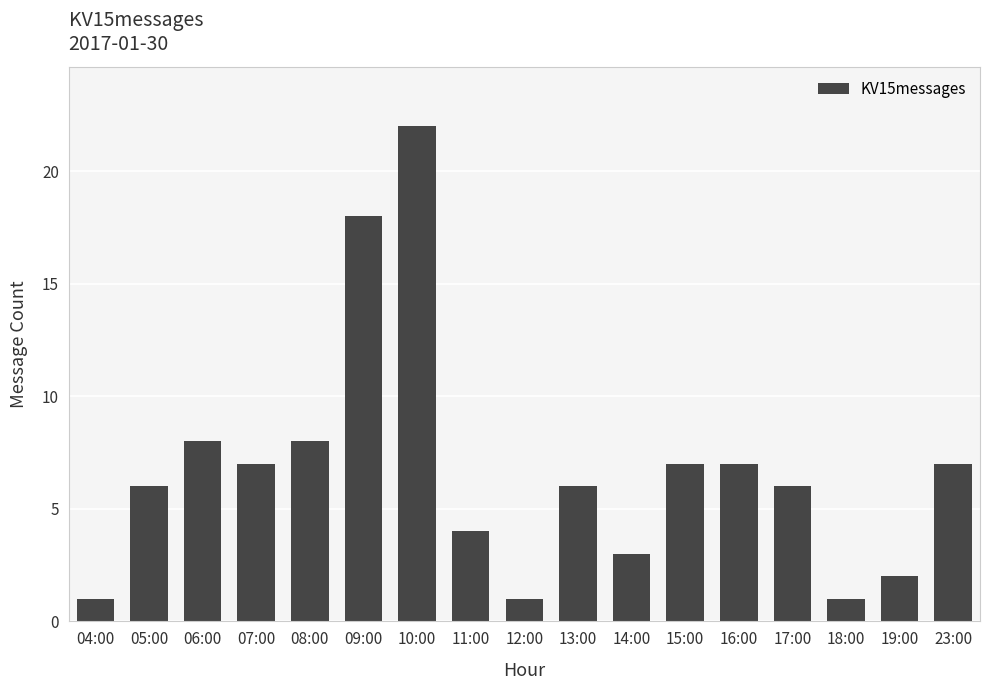

What value does the data have at 13:00, to the nearest 10?

10